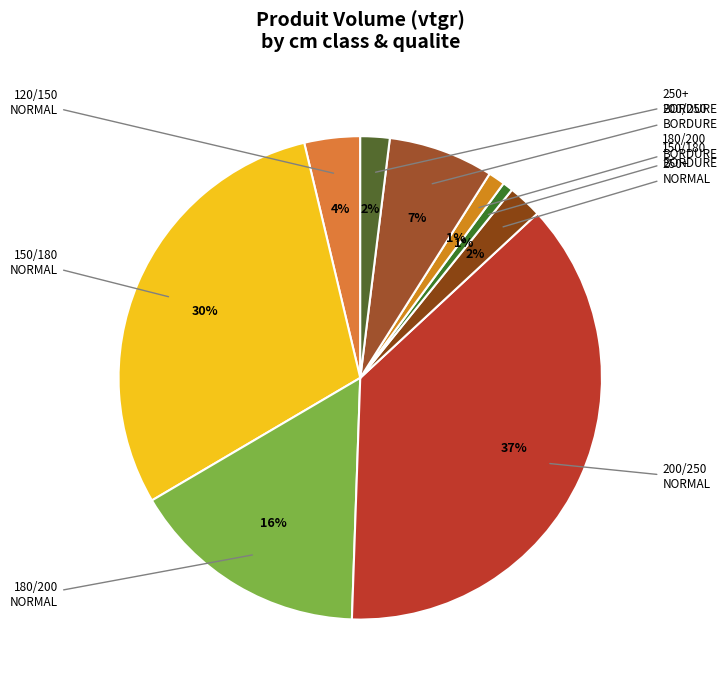

How many segments does this pie chart have?

9